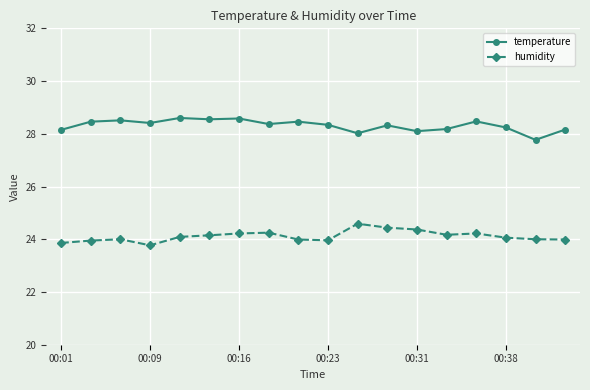

What is the maximum value for temperature?

28.6